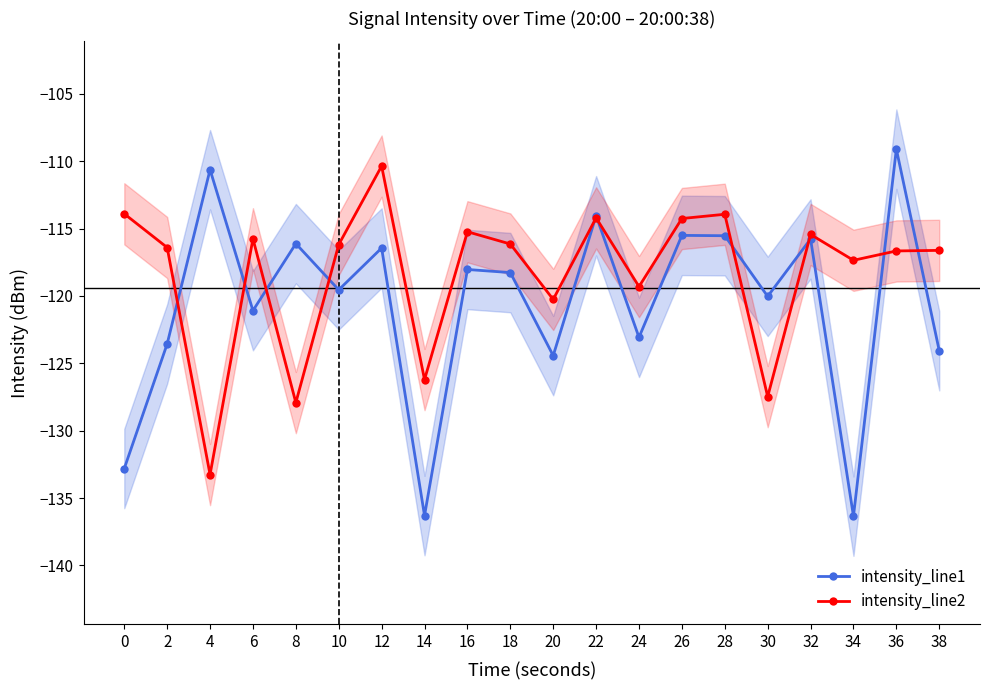

How many lines are shown in the chart?

2